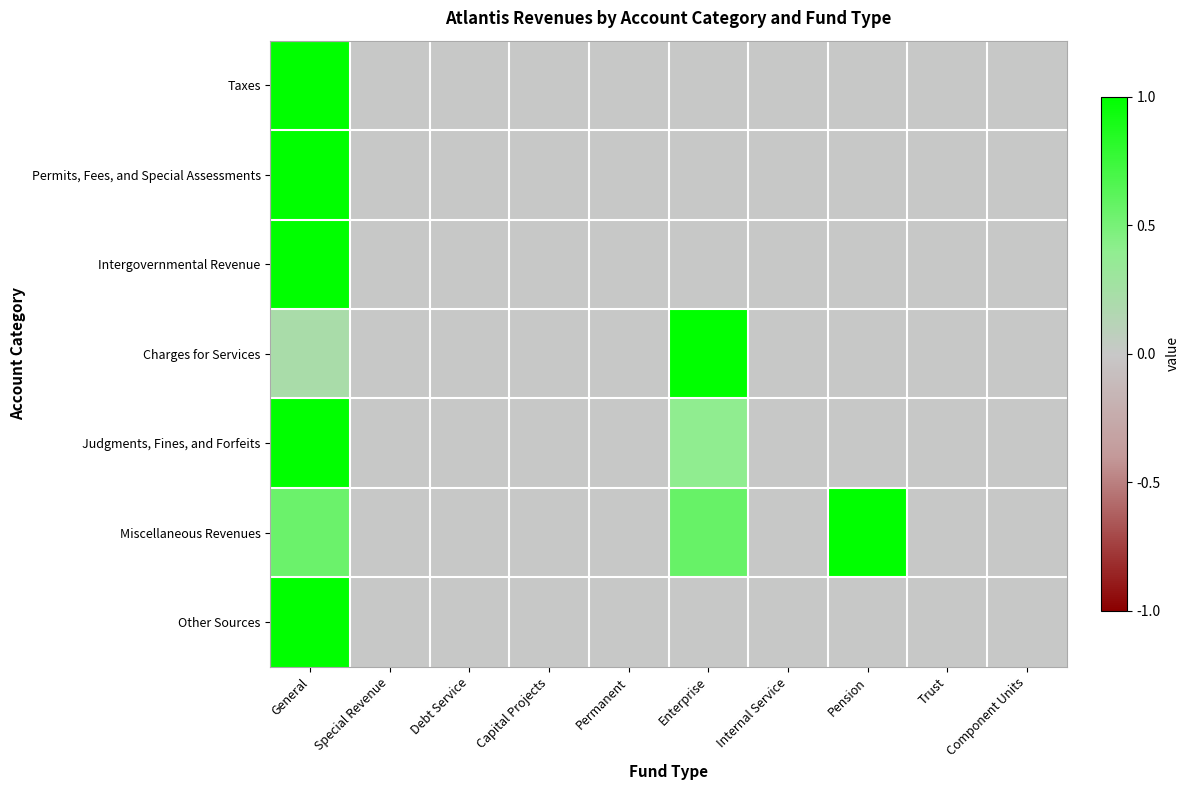

Between Special Revenue and Trust, which series saw the biggest shift?

Taxes